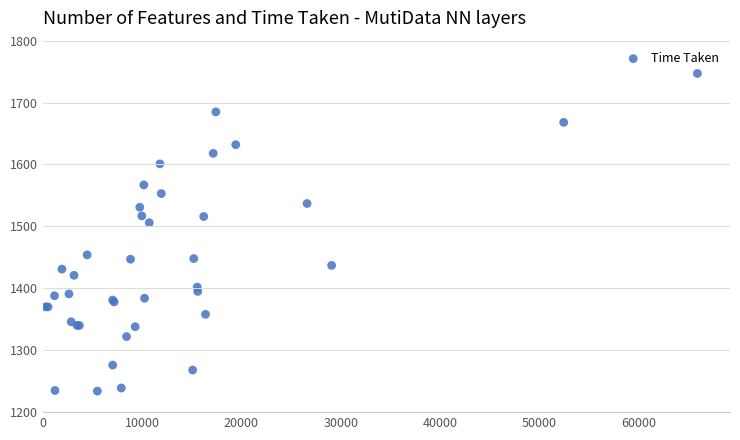

What Y value in the scatter plot is closest to 1490?

1506